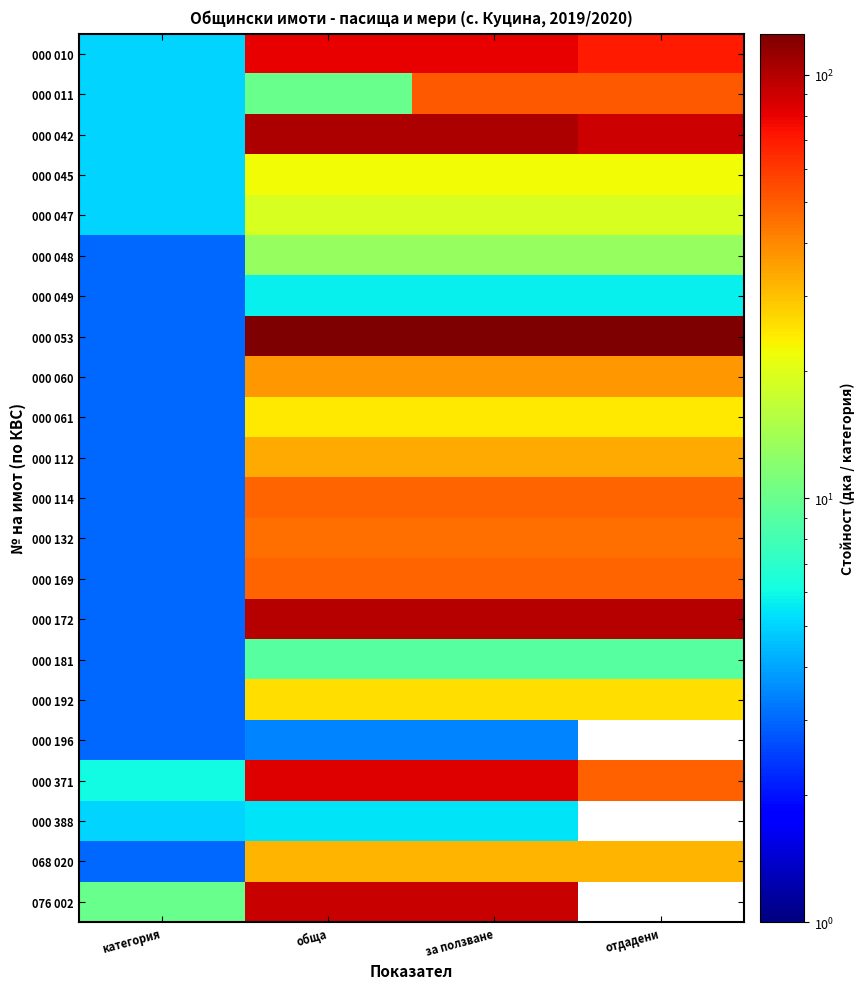

What is the sum of the 000 010 values at за ползване and обща?

159.9